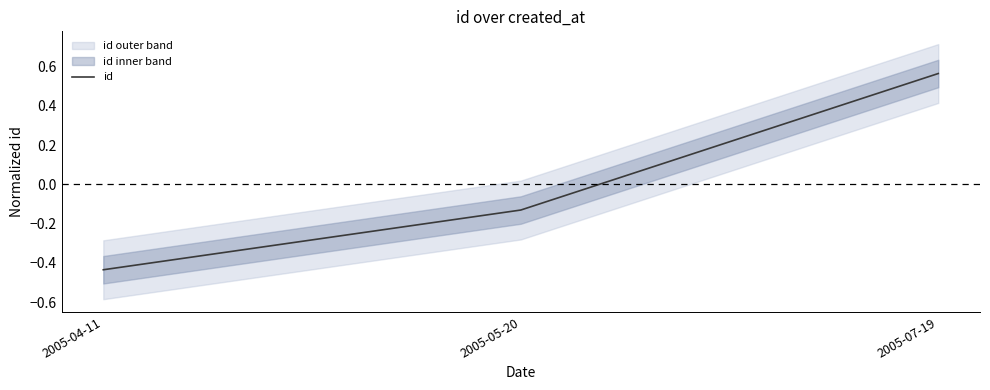

What is the label of the 2nd point from the left?

2005-05-20